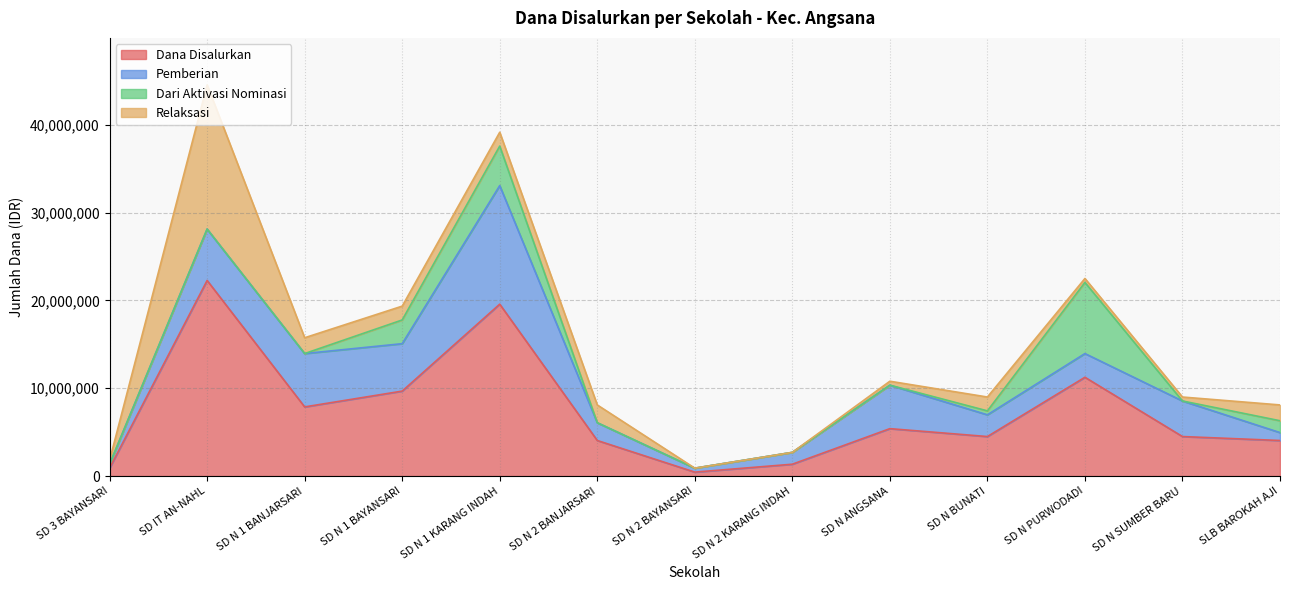

What are all the series names shown in the legend?

Dana Disalurkan, Pemberian, Dari Aktivasi Nominasi, Relaksasi